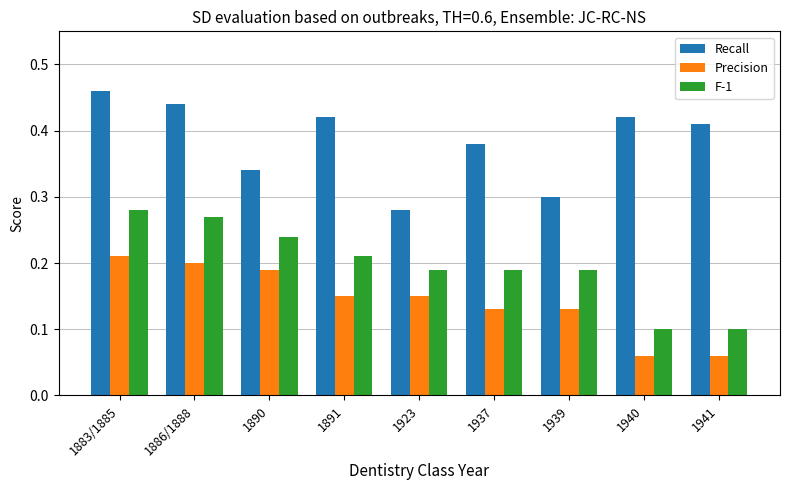

Is the value of Recall at 1941 greater than the value of F-1 at 1886/1888?

Yes